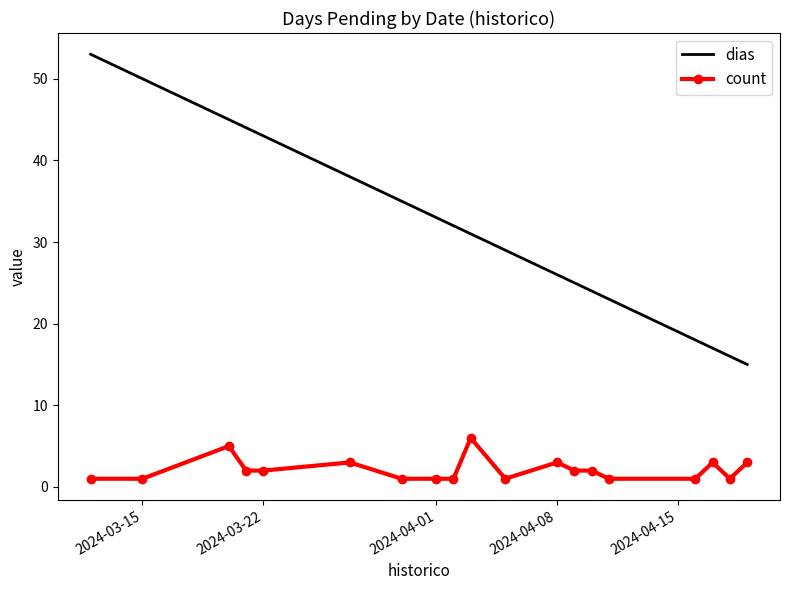

What is the maximum value for count?

6